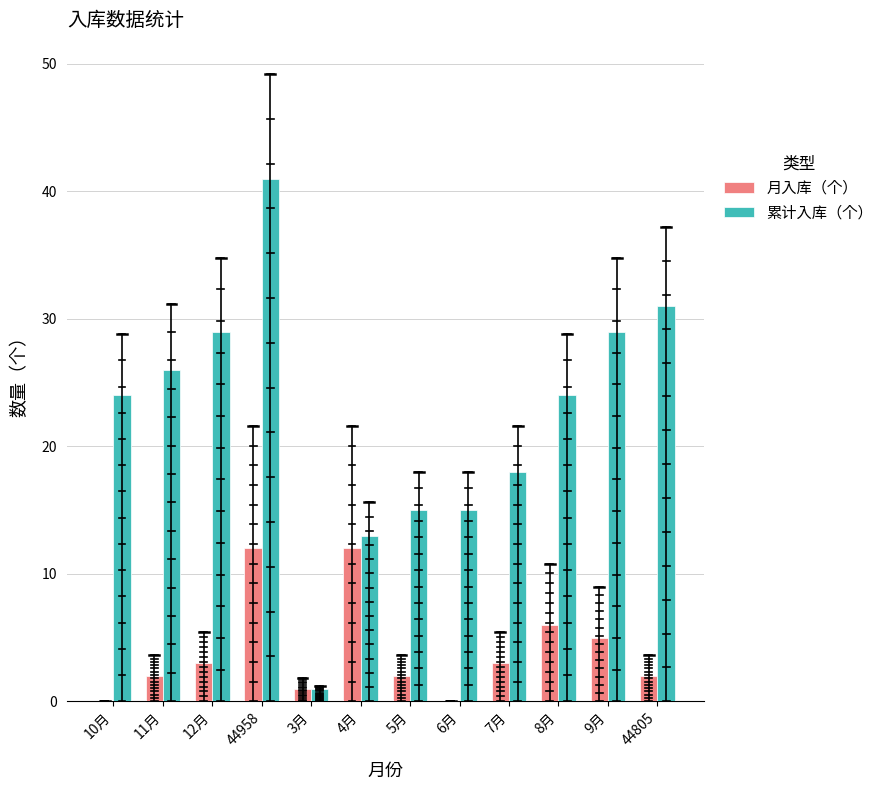

Which series changed the most between 44958 and 6月?

累计入库（个）